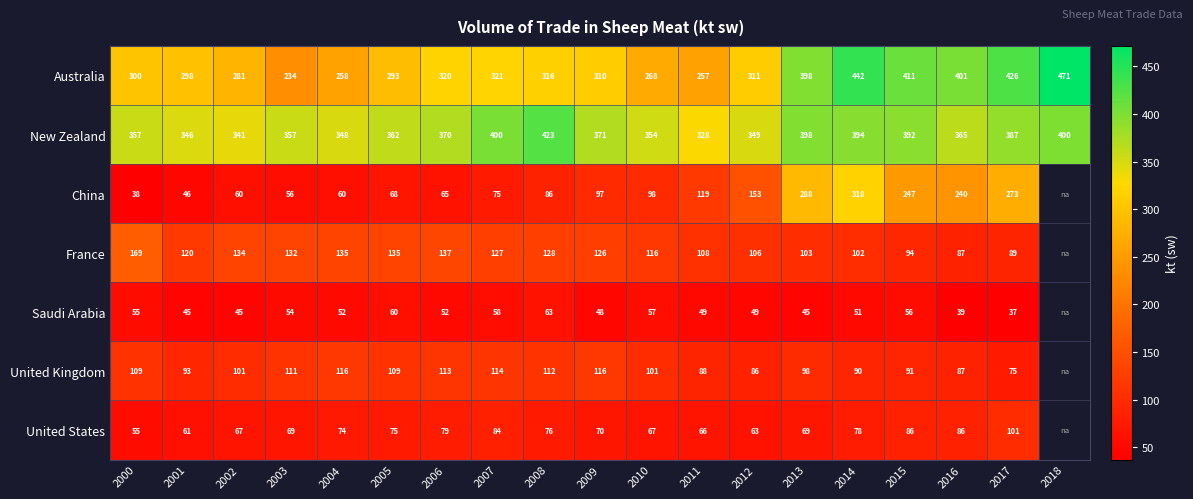

At 2015, list the series in order from largest to smallest.

Australia, New Zealand, China, France, United Kingdom, United States, Saudi Arabia